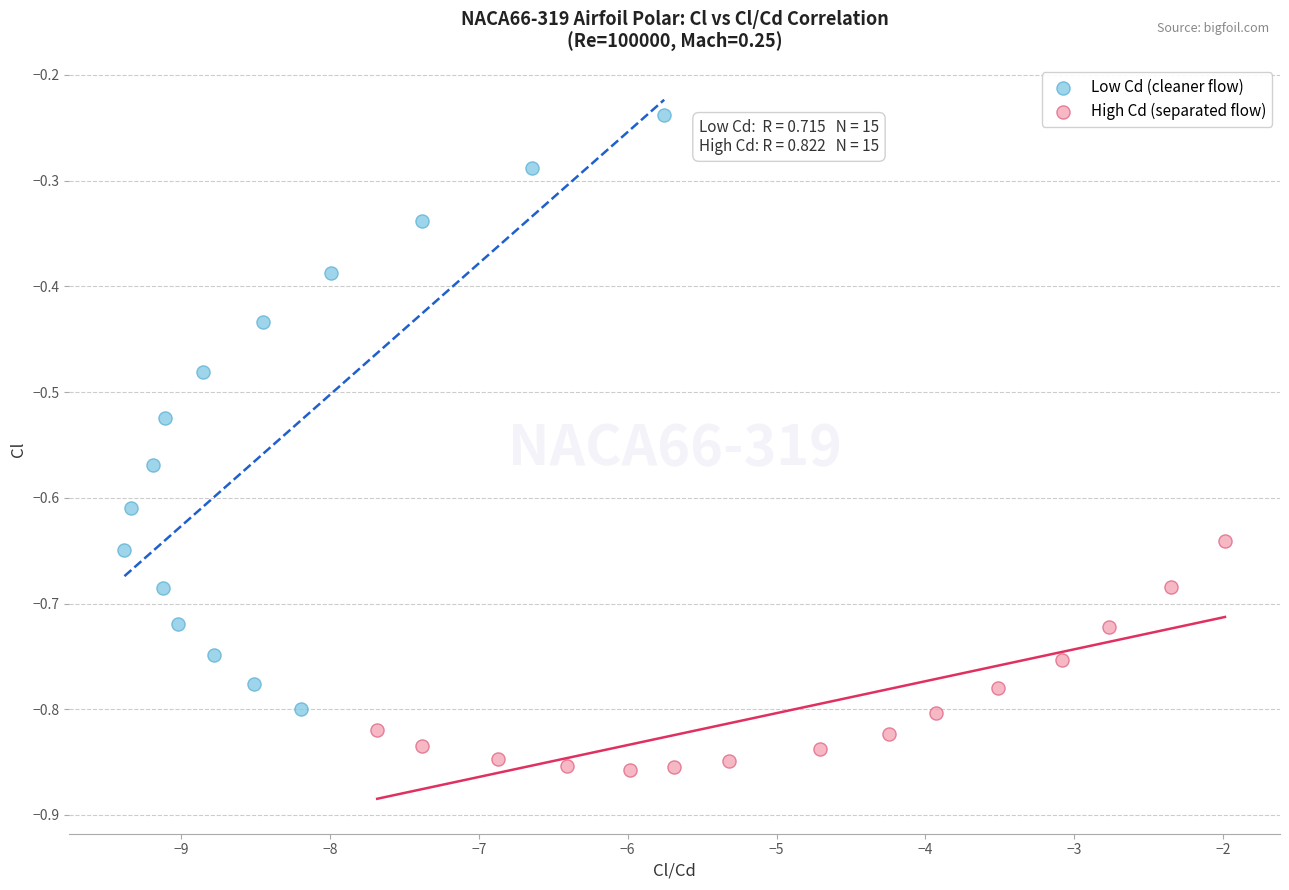

Which series reaches the maximum Y coordinate?

Low Cd (cleaner flow)